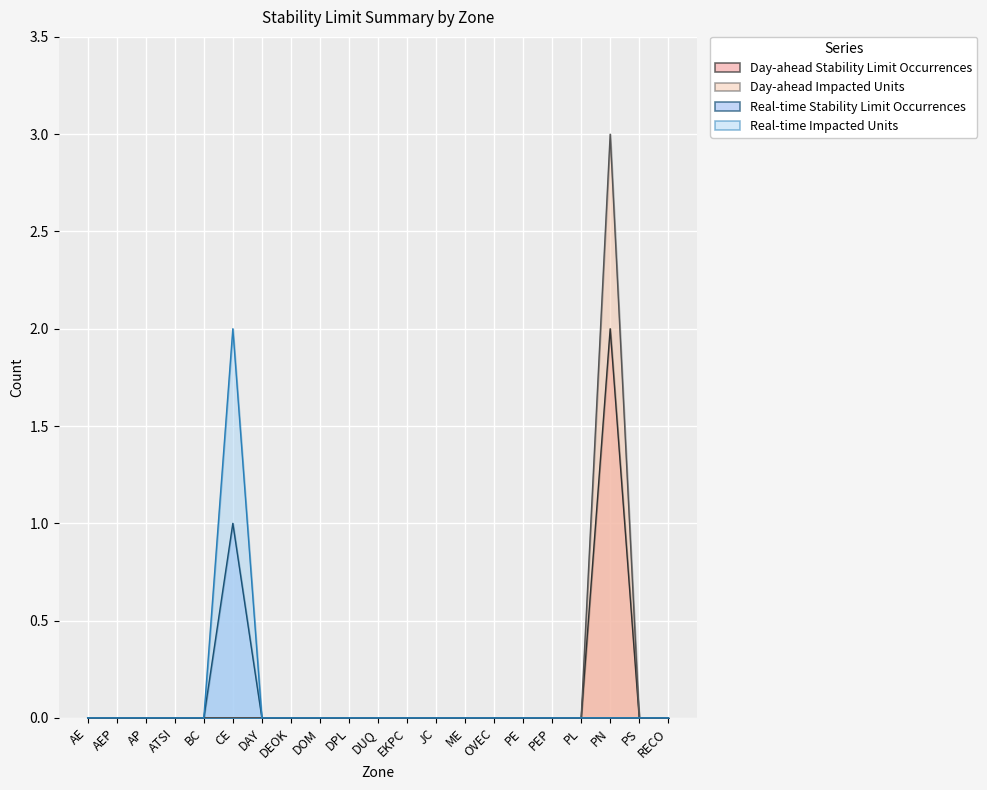

The value of Real-time Impacted Units at DAY is 0. True or false?

True